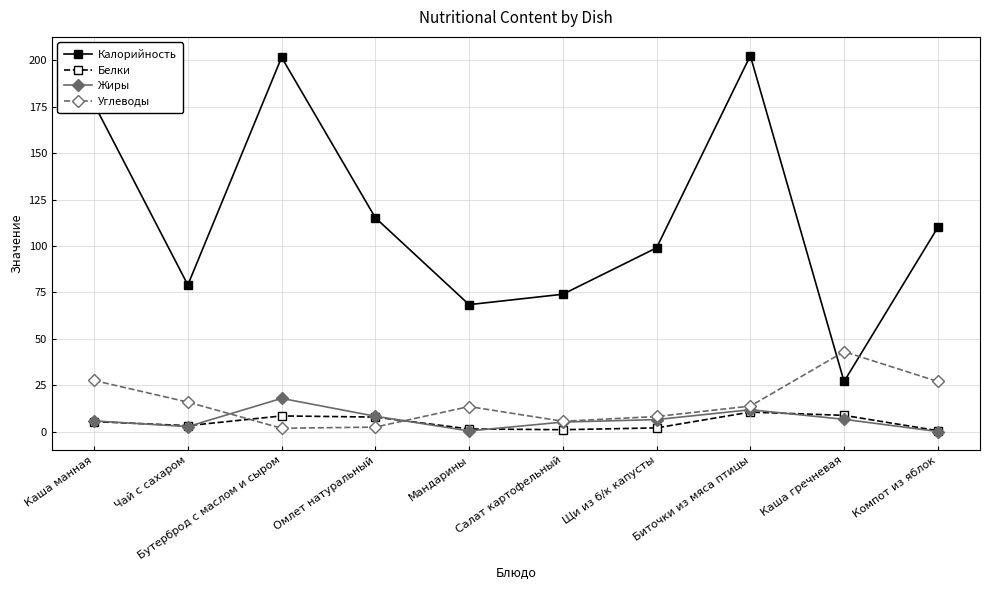

What is the label of the 5th point from the left?

Мандарины